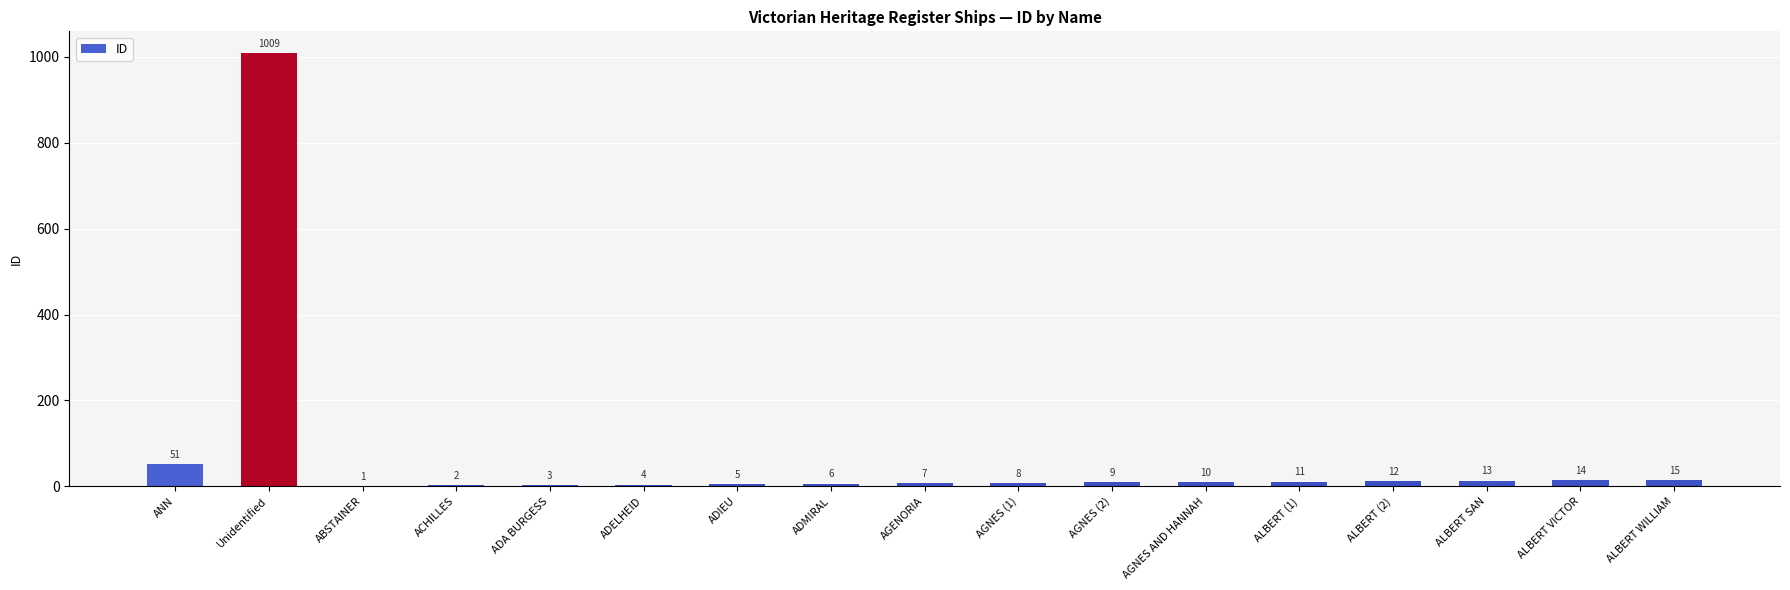

Which category has the highest value across all series?

Unidentified